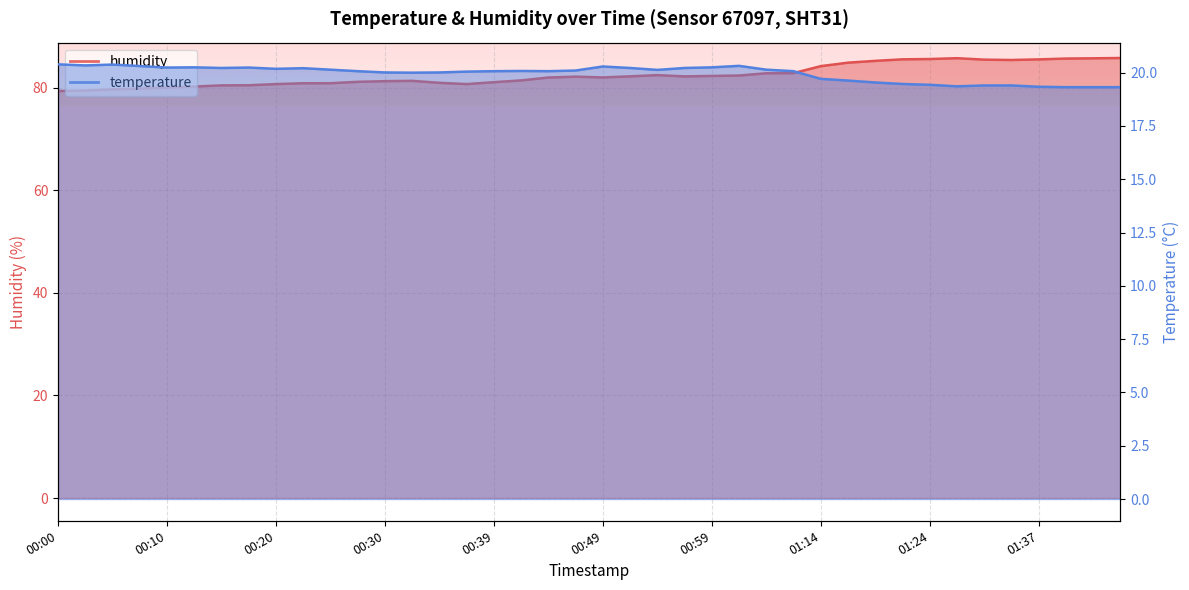

At which category does humidity reach its first local peak?

00:32